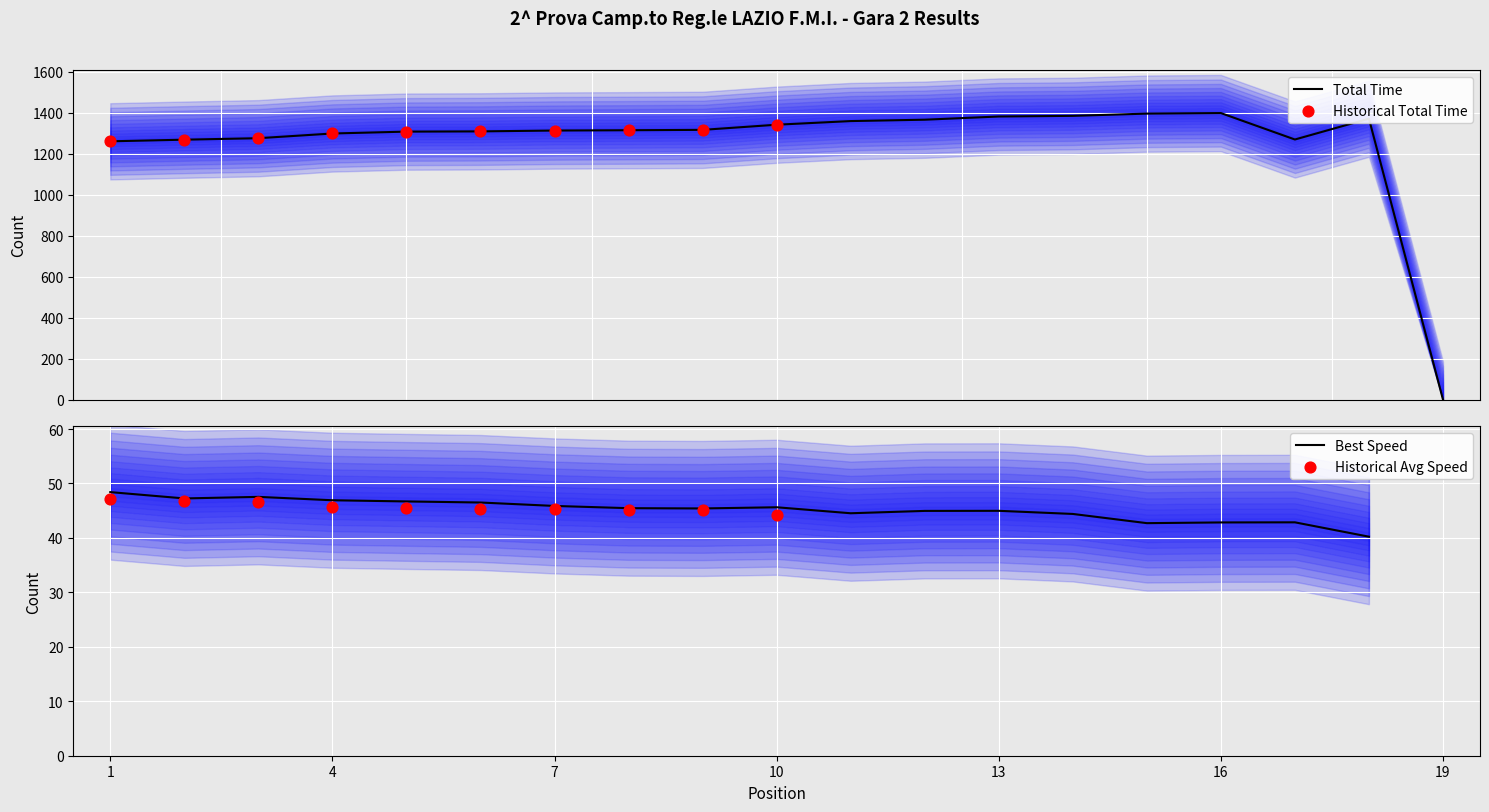

Which series reaches the maximum Y coordinate?

Total Time